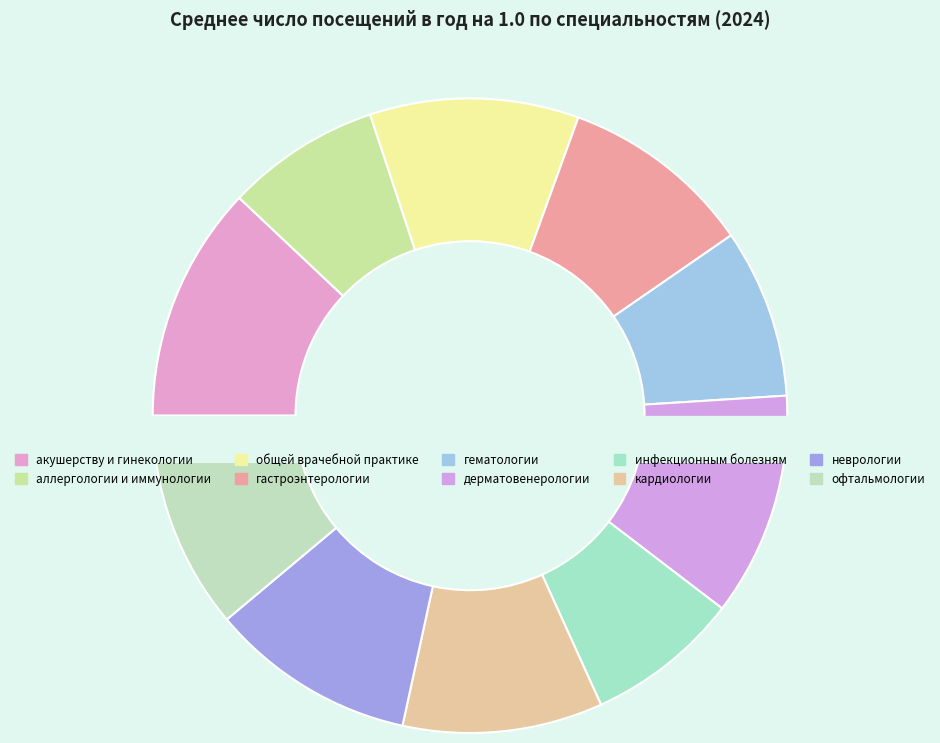

To the nearest percent, what is the combined percentage of дерматовенерологии and общей врачебной практике?

22%